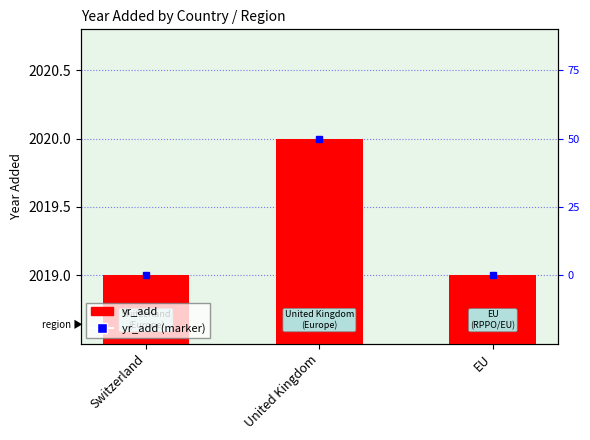

Approximately how many times larger is the value at United Kingdom compared to EU?

1.0